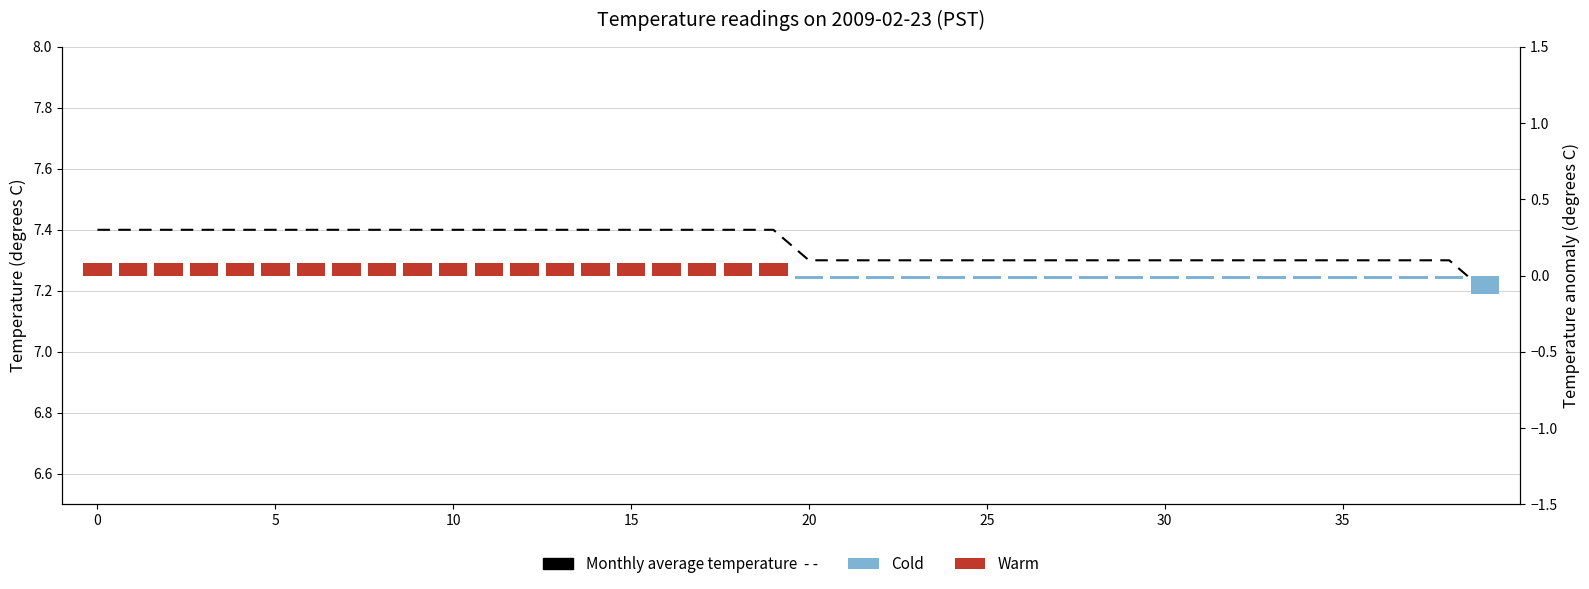

How many Monthly average temperature values are between 7 and 8?

40